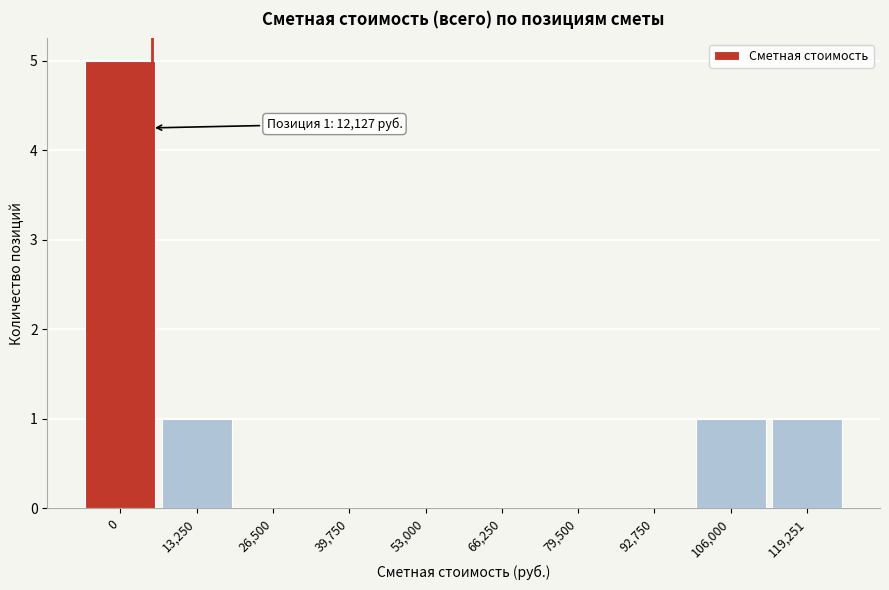

Reading left to right, what are all the values shown in this chart?

0=5	13,250=1	26,500=0	39,750=0	53,000=0	66,250=0	79,500=0	92,750=0	106,000=1	119,251=1